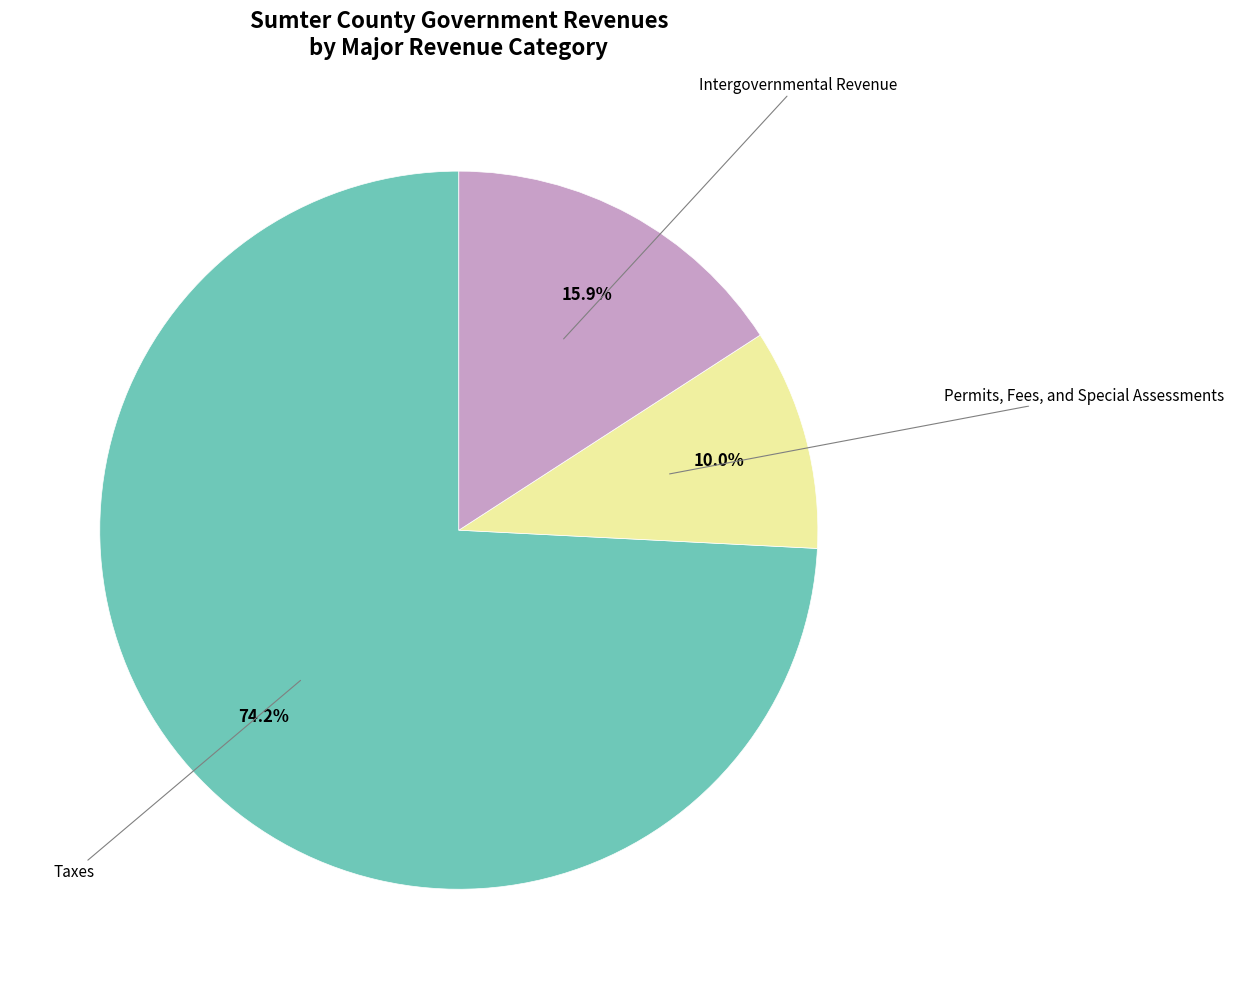

Is there any slice that represents more than half of the pie?

Yes